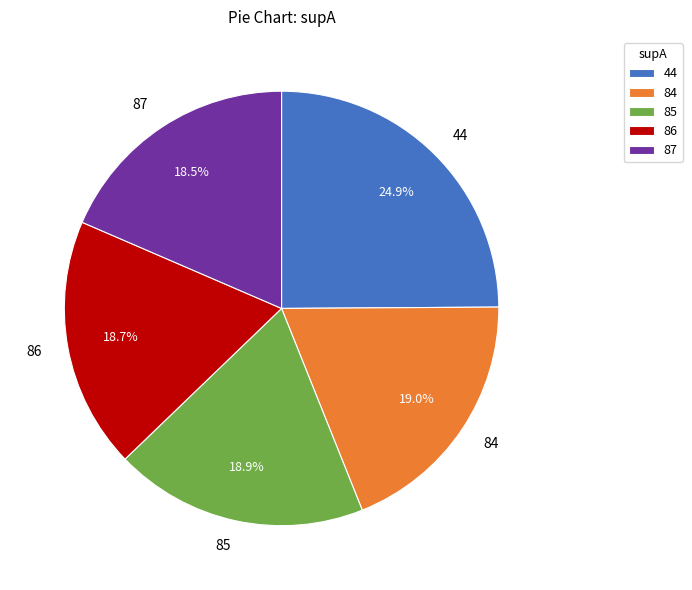

To the nearest percent, what is the difference between the largest and smallest slice percentages?

6%